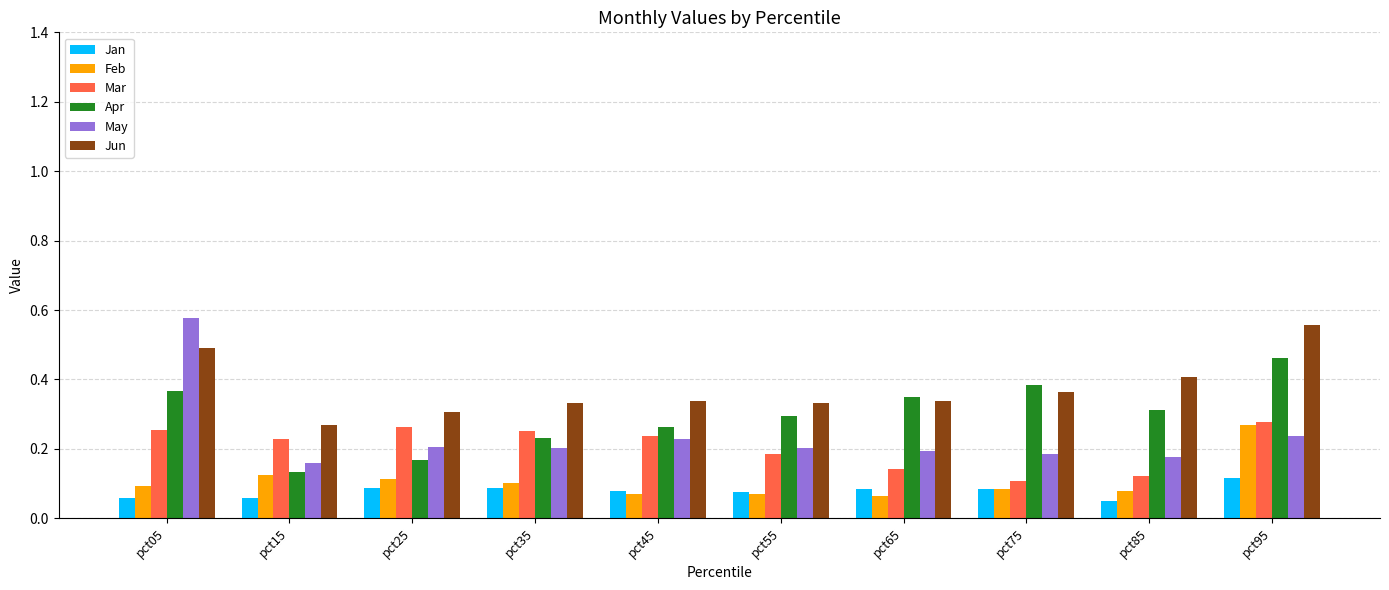

What are all the series names shown in the legend?

Jan, Feb, Mar, Apr, May, Jun